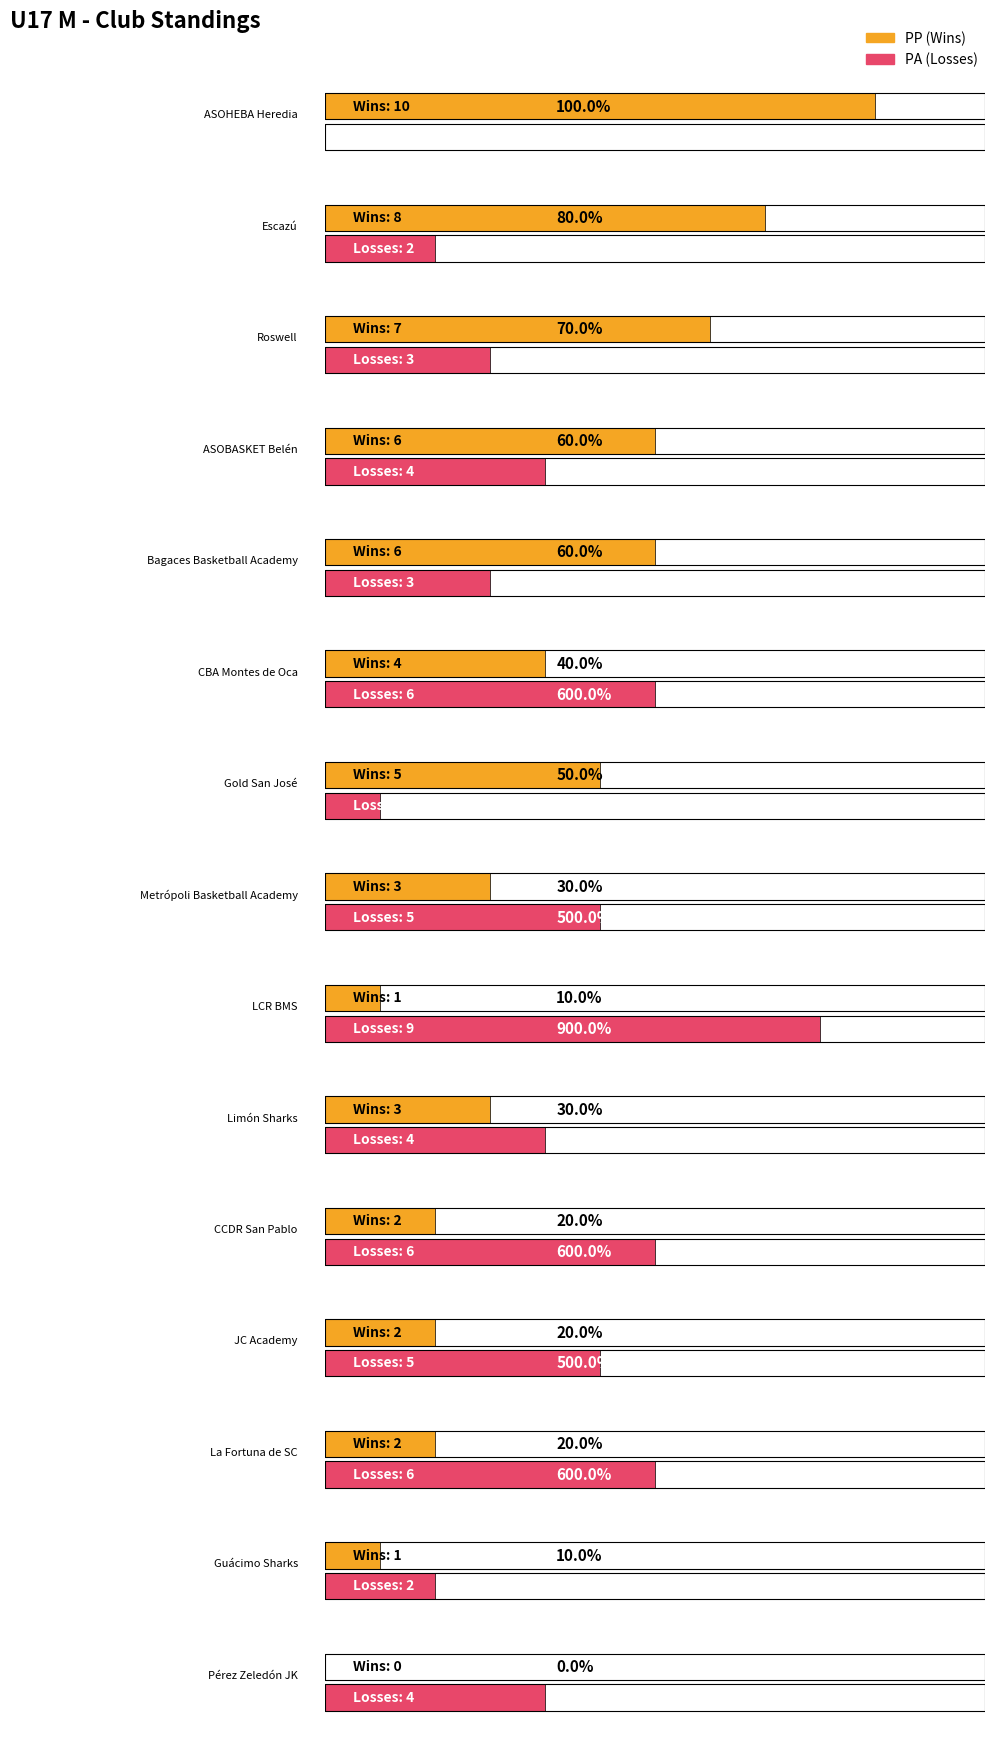

What is the value of the PA bar at the 15th from the left?

4